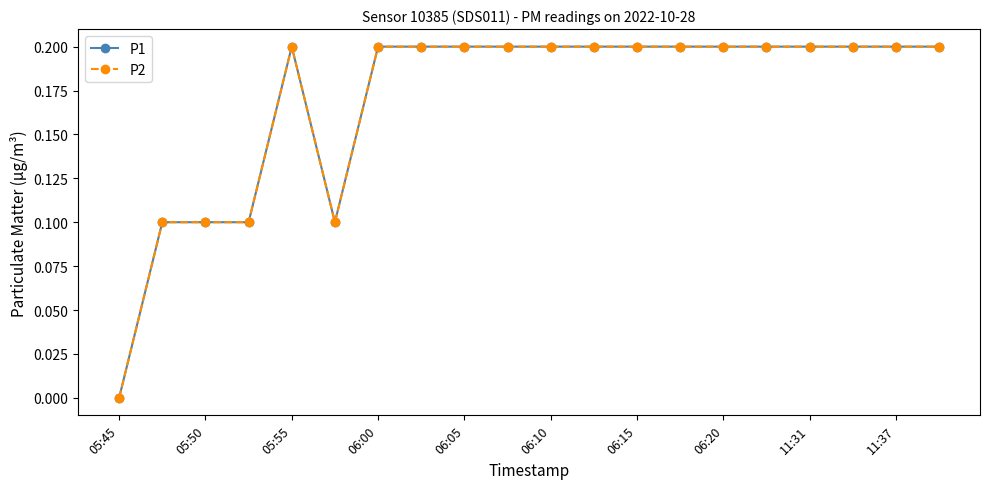

What is the difference between the maximum and minimum values in the P1 series?

0.2